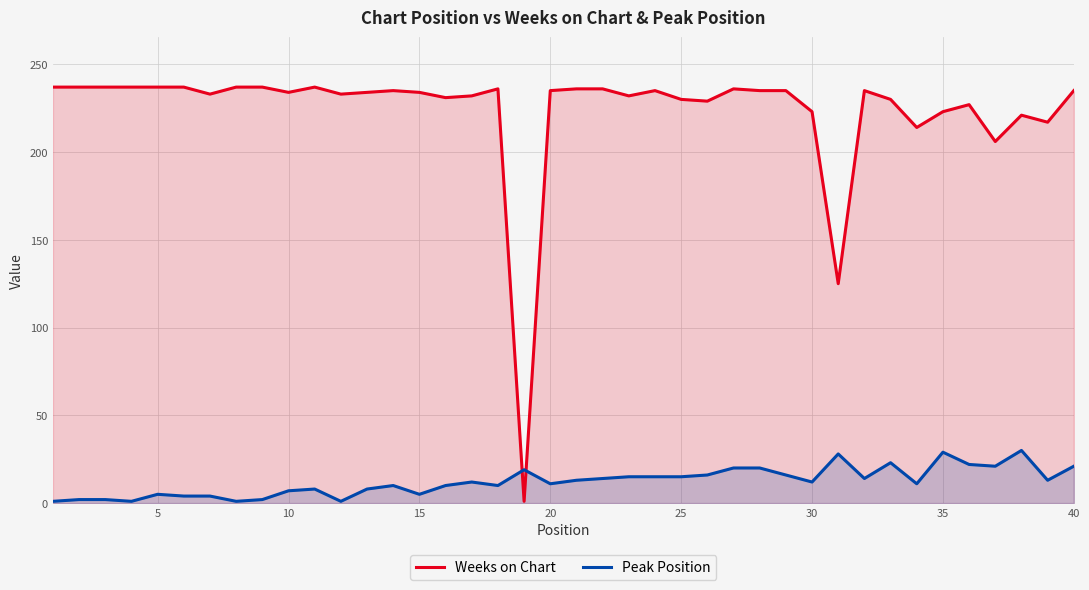

List the series in order of their peak value, highest first.

Weeks on Chart, Peak Position